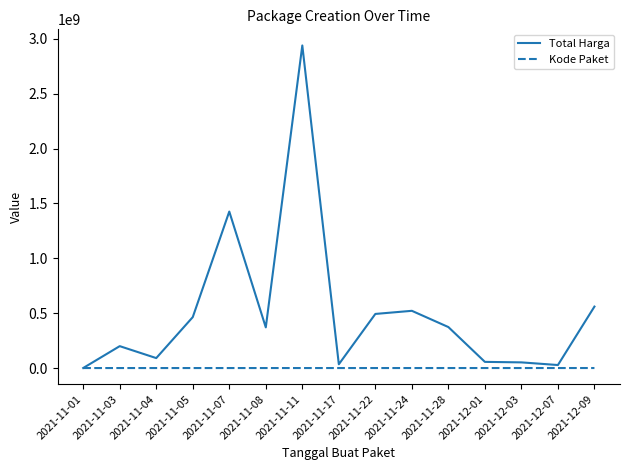

Which series has the widest spread of values?

Total Harga